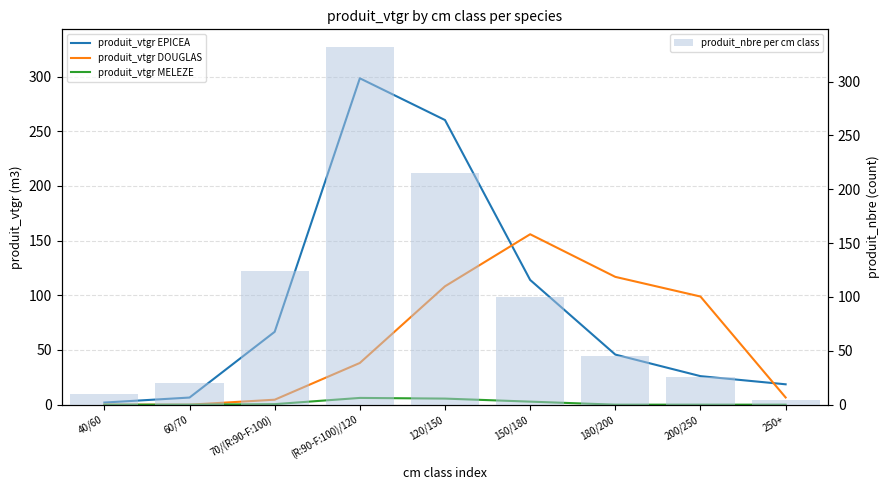

What is the label of the 1st bar from the right?

250+